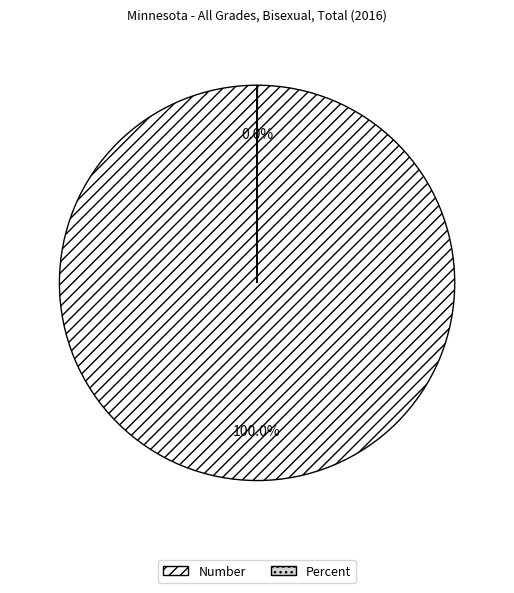

The Number slice represents 100% of the pie. True or false?

True